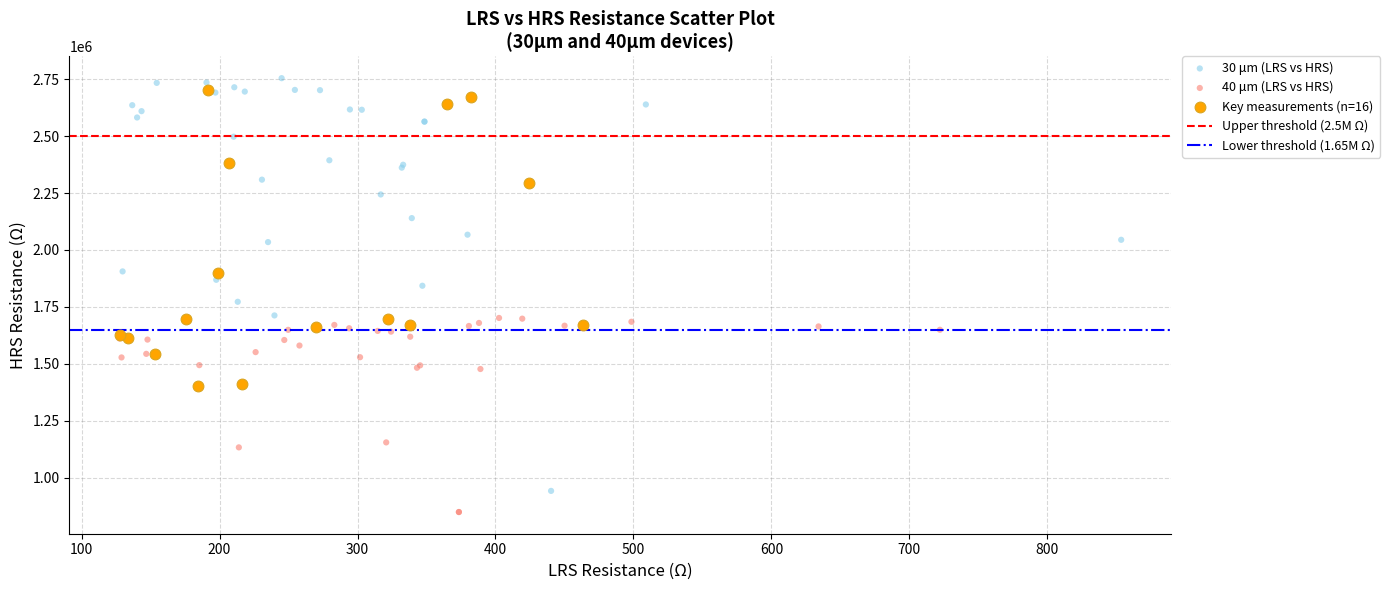

Which series contains the highest Y value?

30 μm (LRS vs HRS)